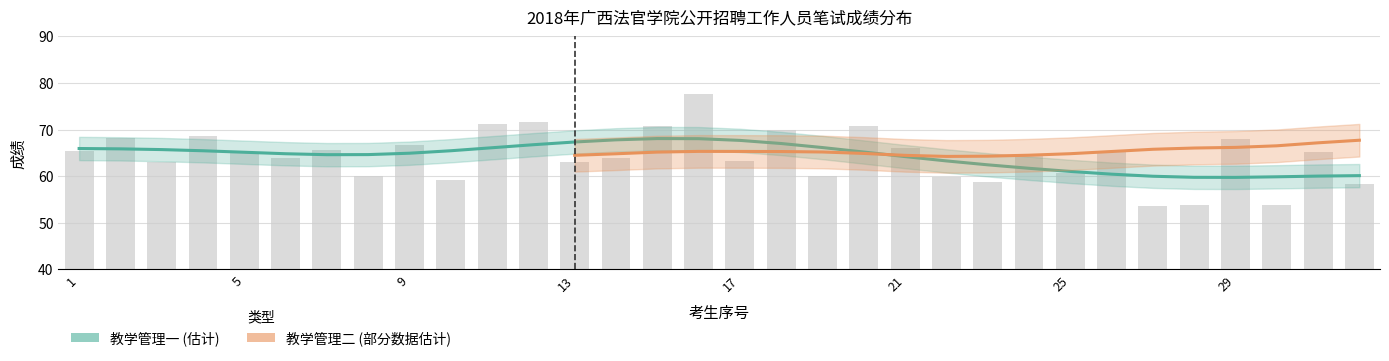

The value at 10 is 59.1. True or false?

True